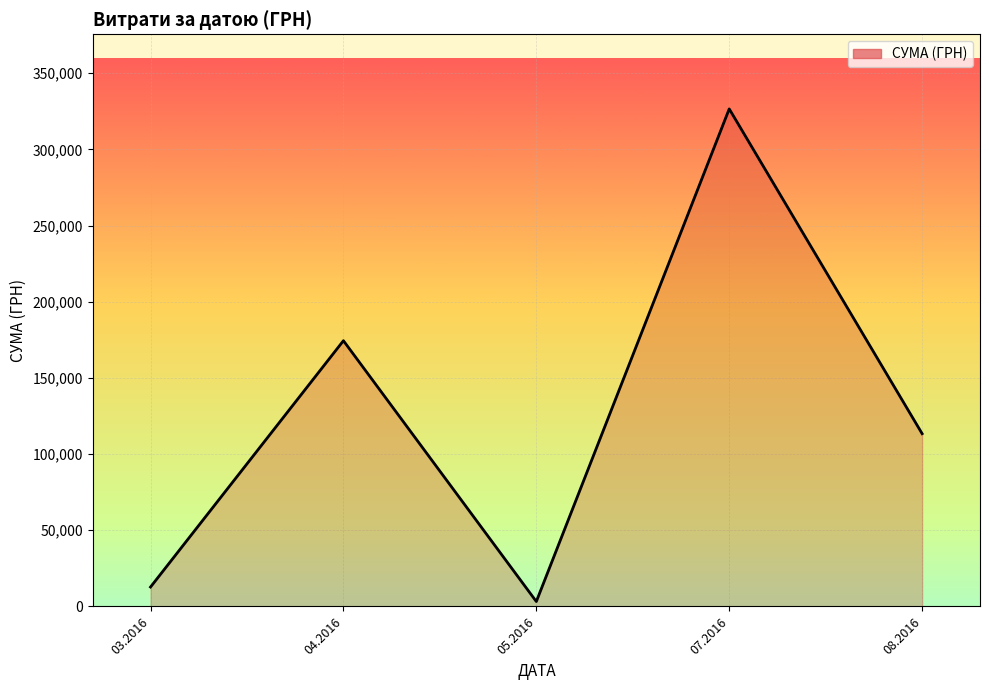

How many data points are above 113398?

3